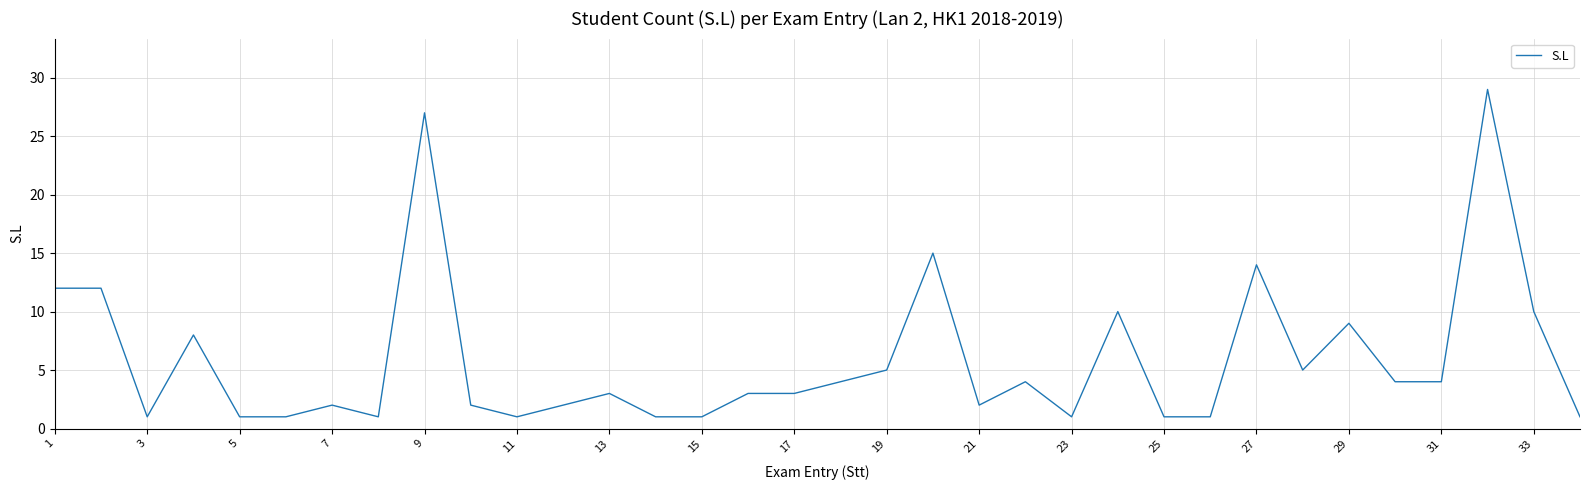

True or false: there are more than 1 points higher than both neighbors.

True